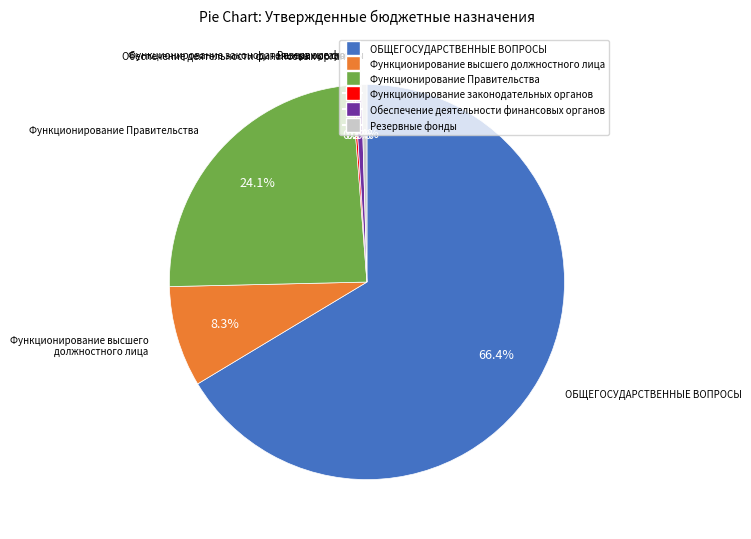

Between Обеспечение деятельности финансовых органов and Функционирование Правительства, which is larger?

Функционирование Правительства